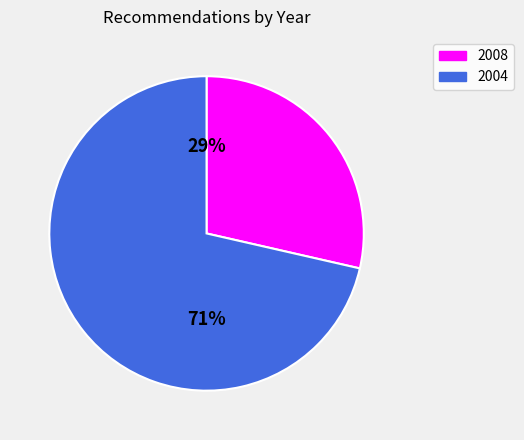

Is there a majority slice in this chart?

Yes